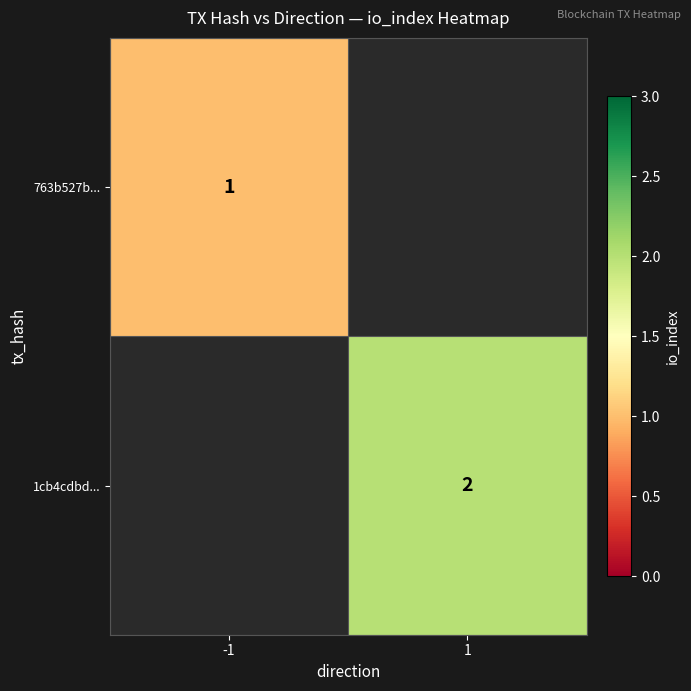

True or false: 1cb4cdbd... has a value of 2 at 1.

True